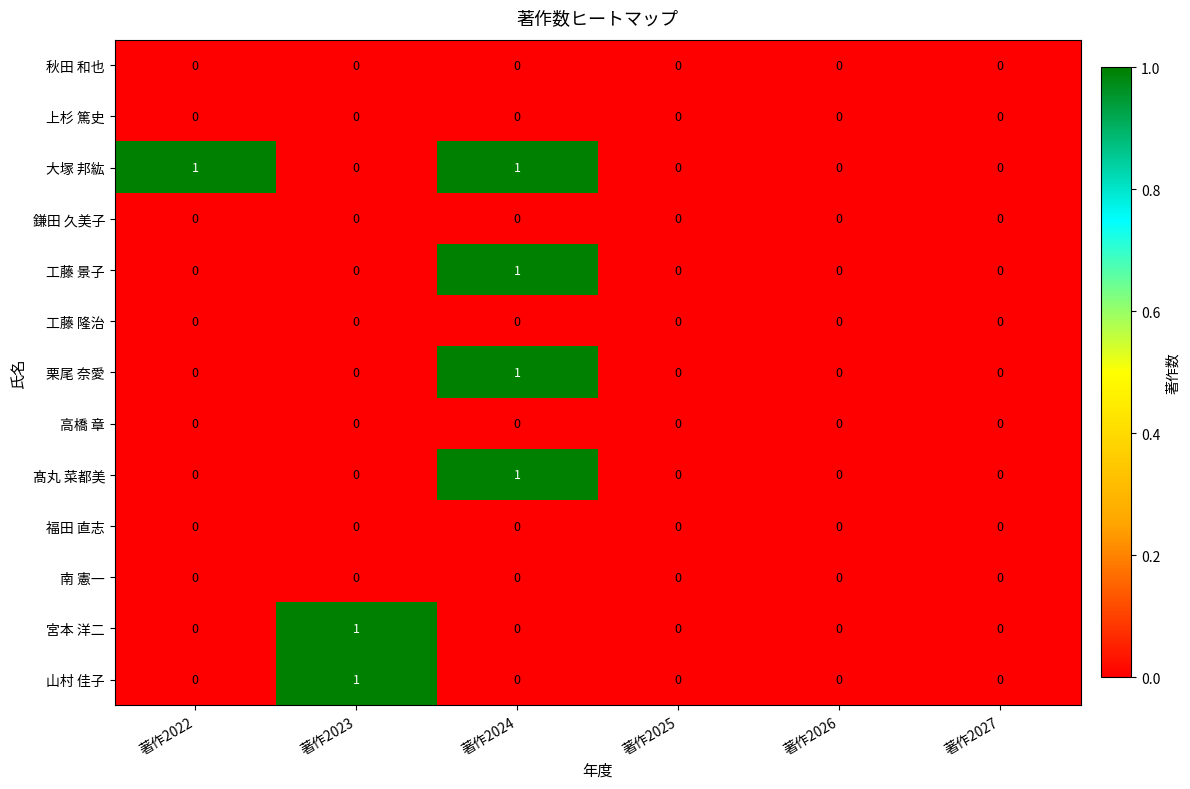

How many data points does each series have?

6